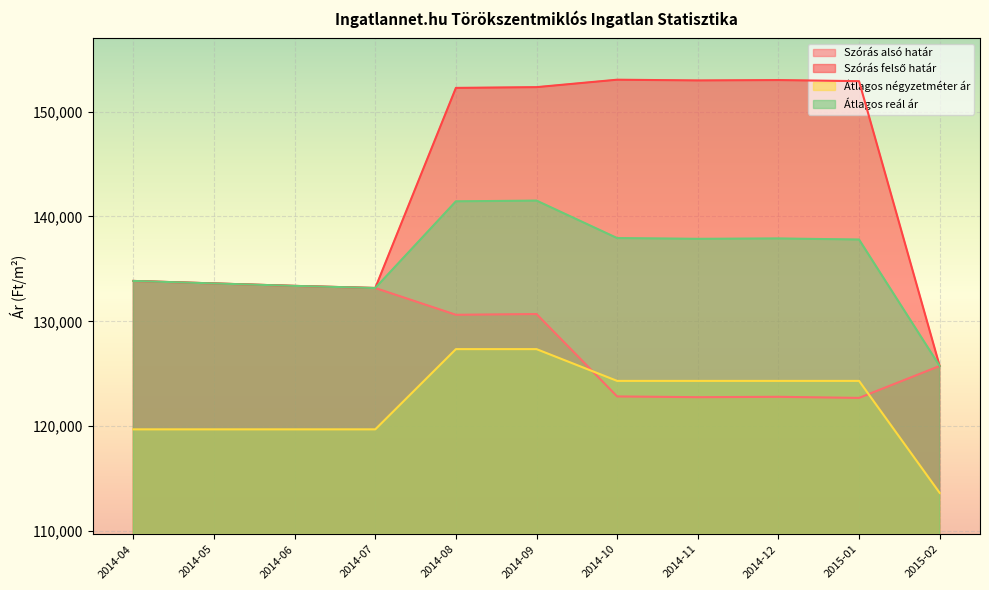

Which series has the largest range (max minus min)?

Szórás felső határ